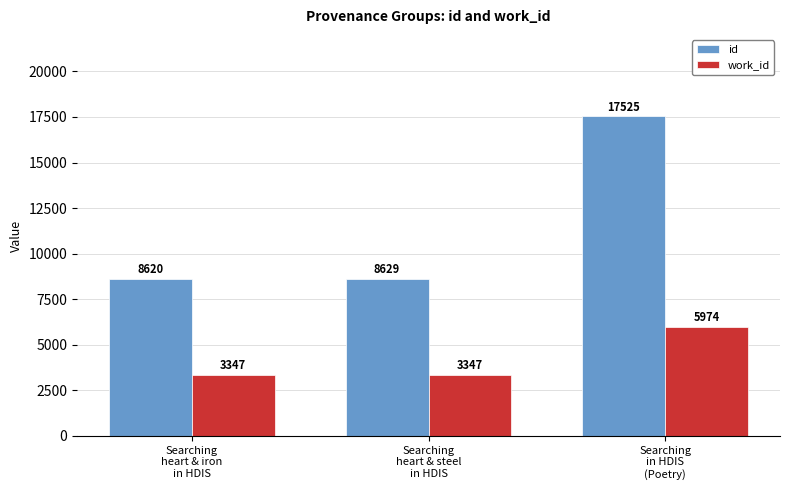

What are all the series names shown in the legend?

id, work_id